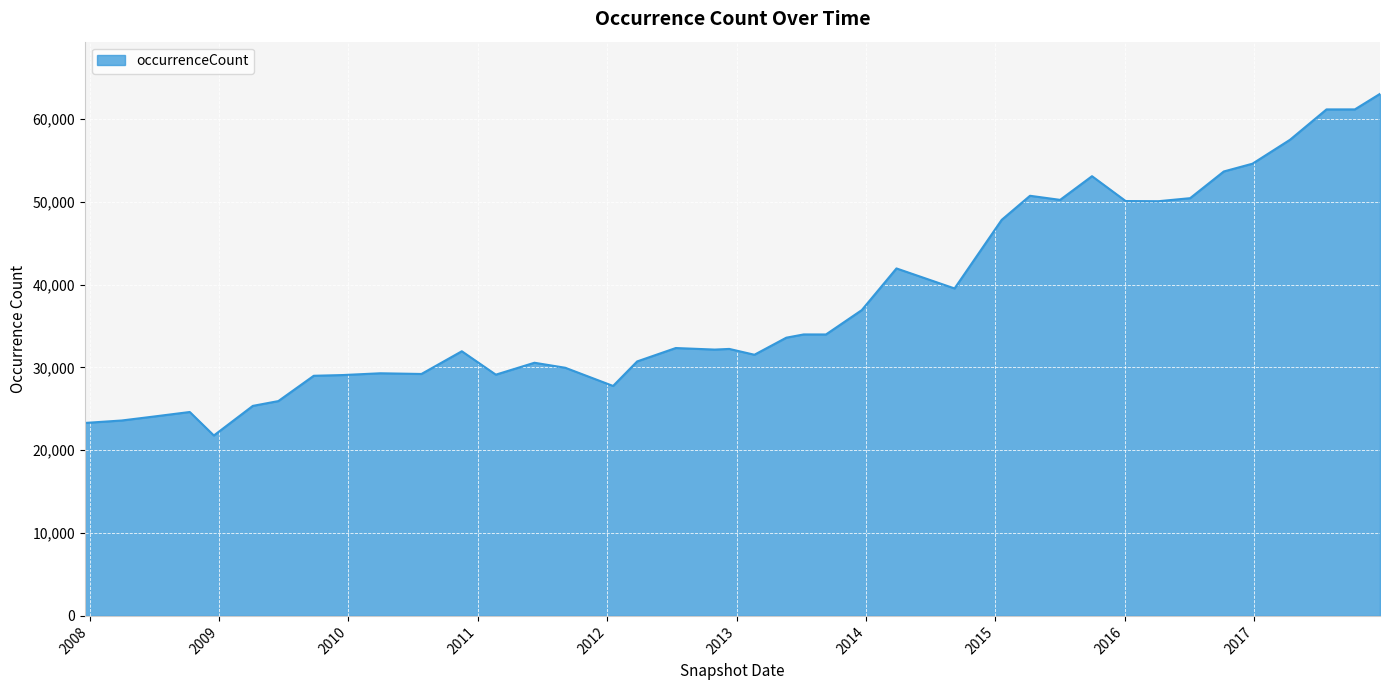

What is the difference between the maximum and minimum values?

41245